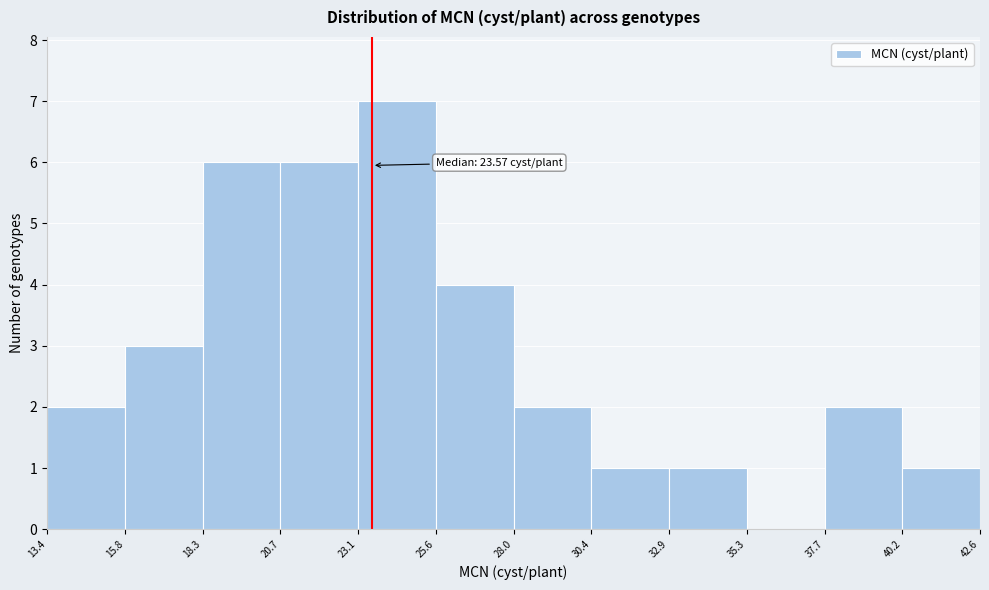

Which range on the x-axis has the tallest bar?

23.1 to 25.6